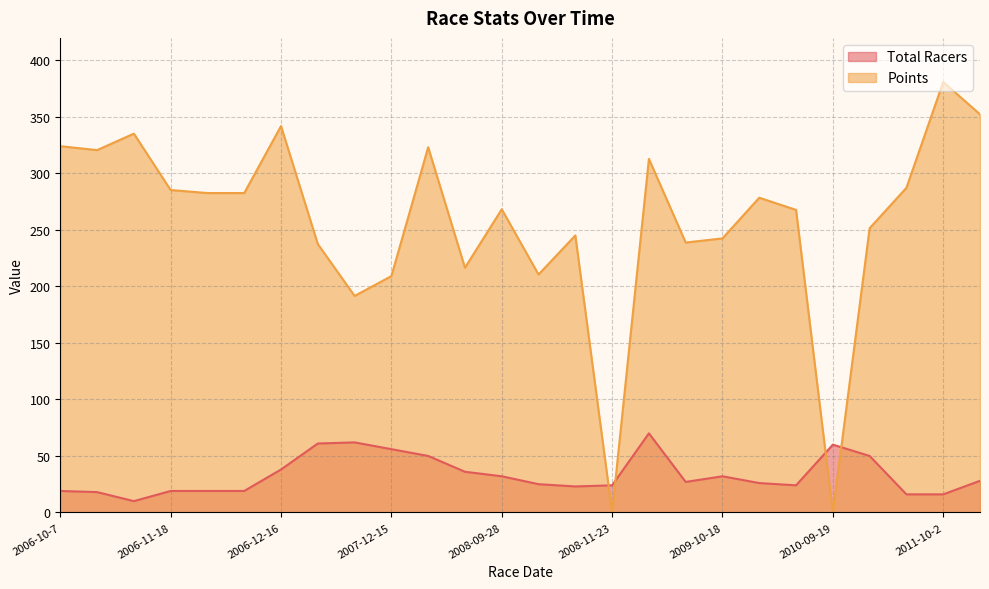

How many interior local valleys does the Total Racers series have?

4